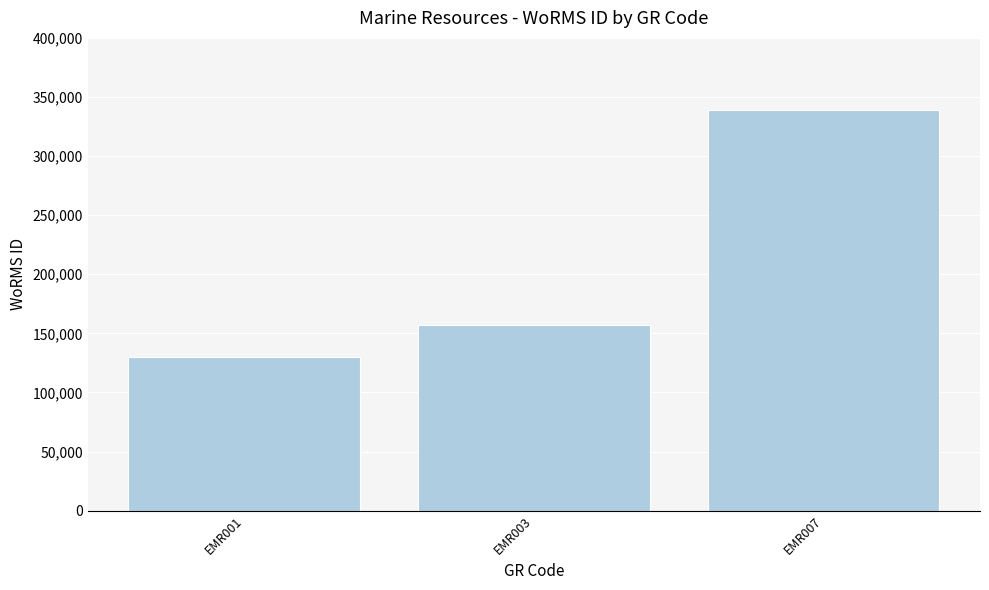

What is the difference between the maximum and minimum values?

209534